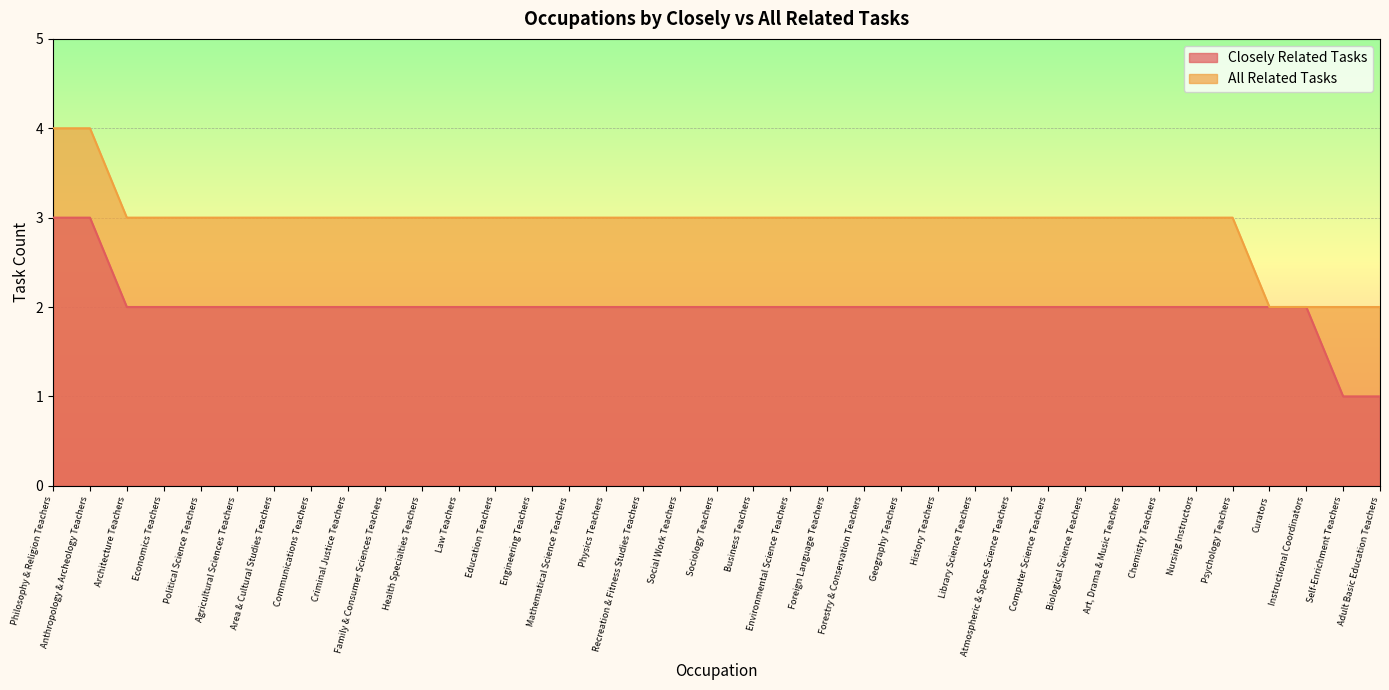

What is the difference between the maximum and minimum values in the Closely Related Tasks series?

2